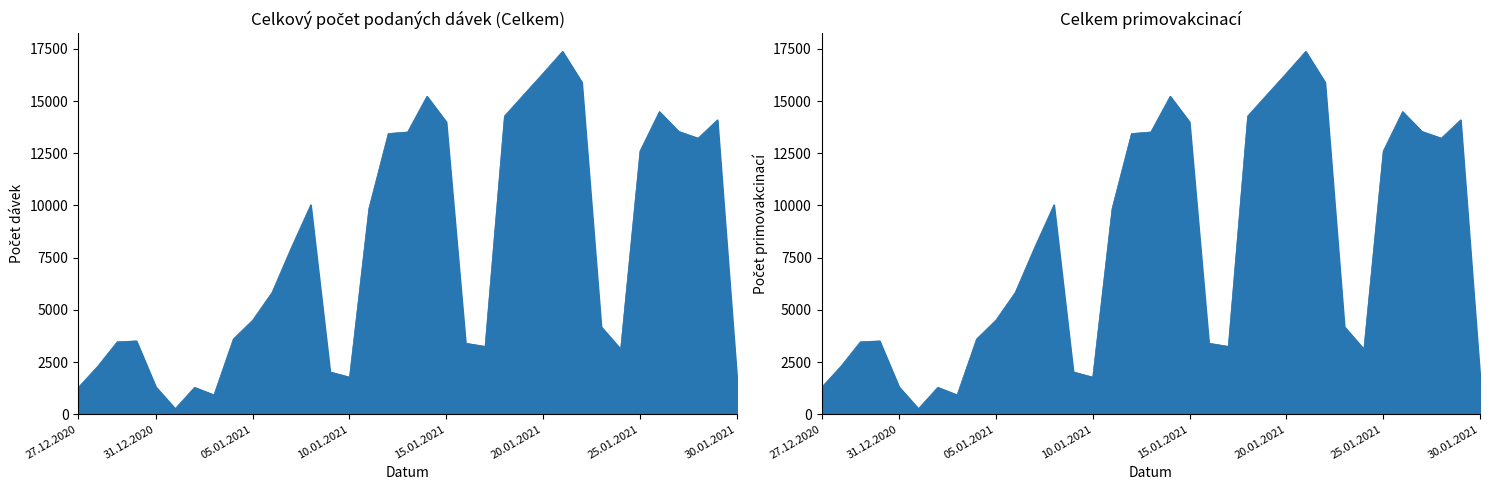

What is the difference between the second highest and minimum values in the Celkem (total doses) series?

16073